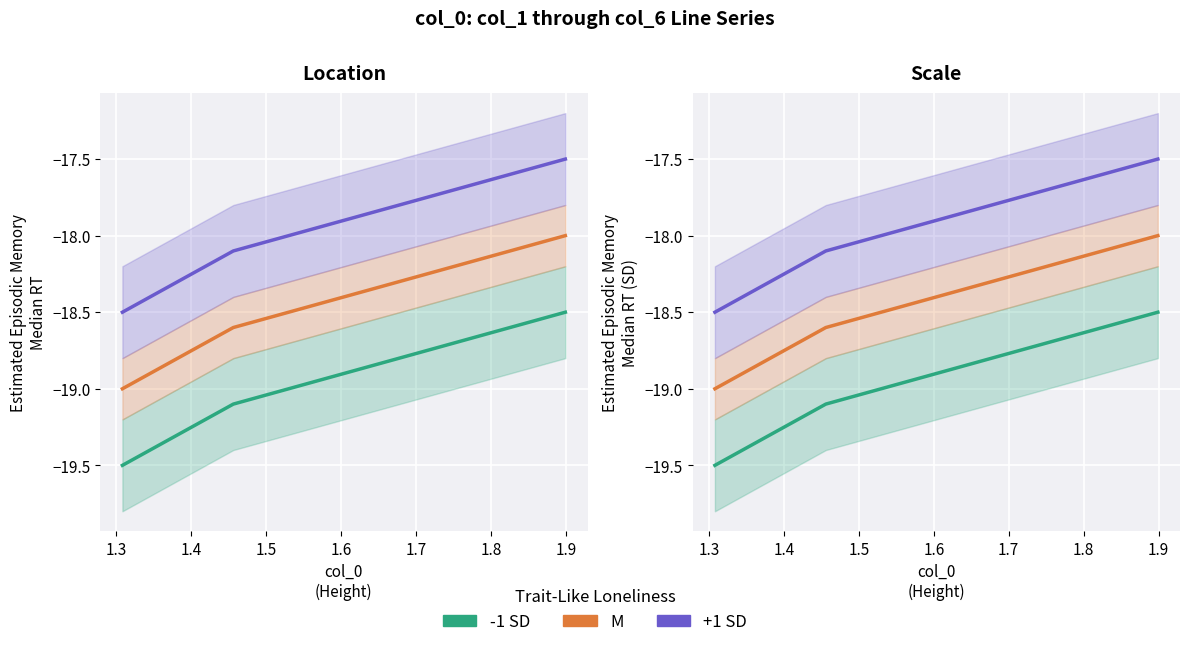

Rank the series at 1.3 from highest to lowest value.

+1 SD, M, -1 SD